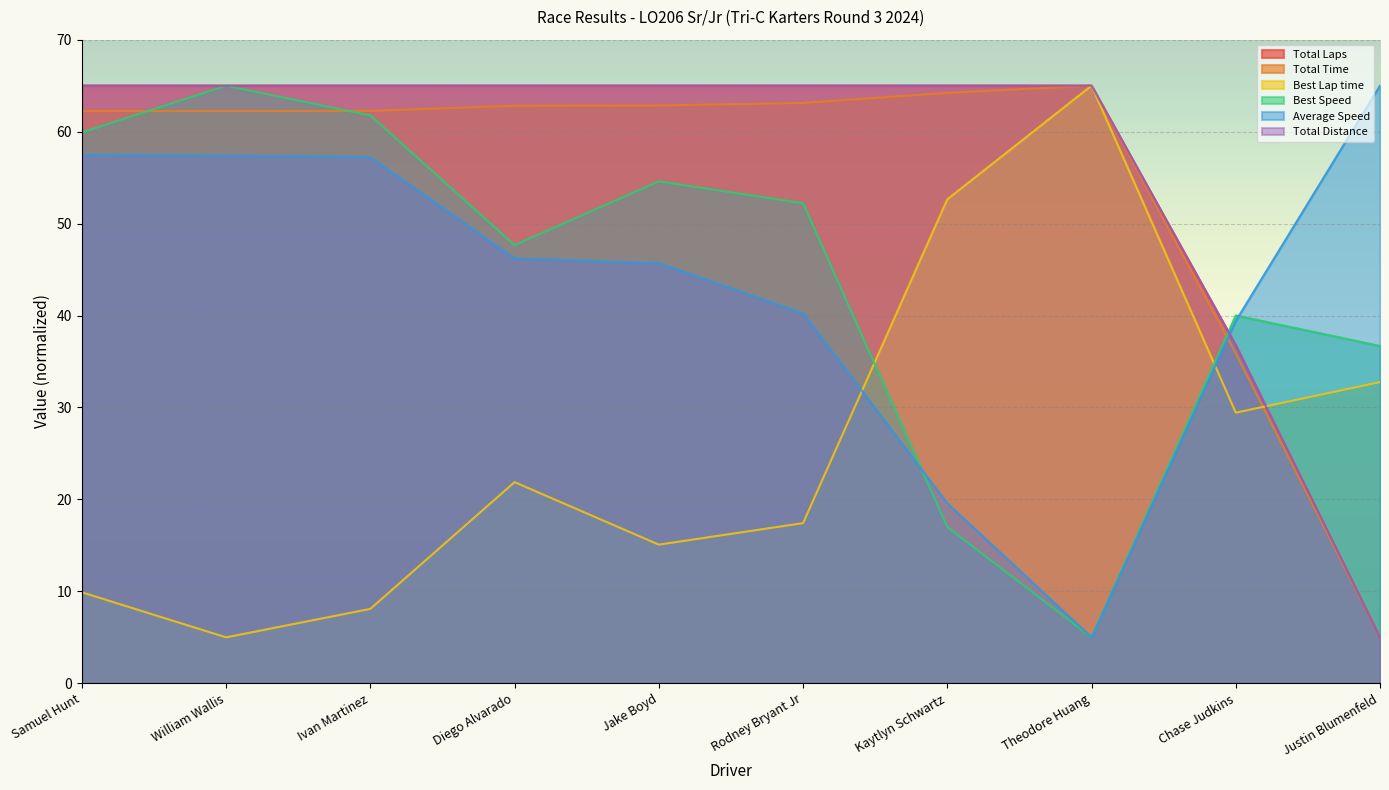

The Best Speed series shows 8.9 at Theodore Huang. True or false?

False